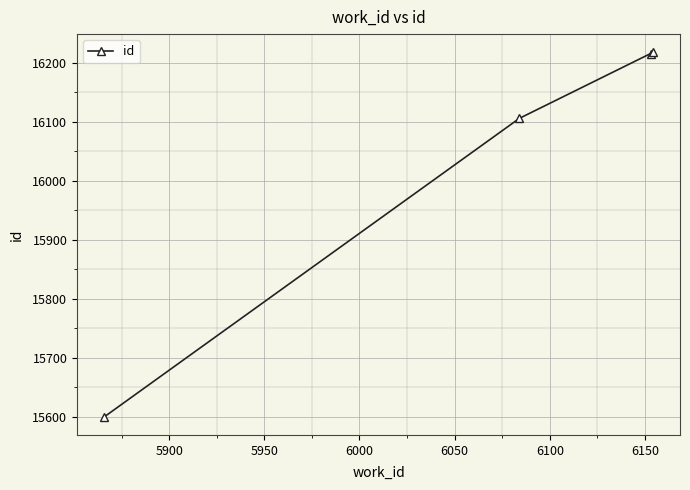

What is the smallest value displayed?

15600